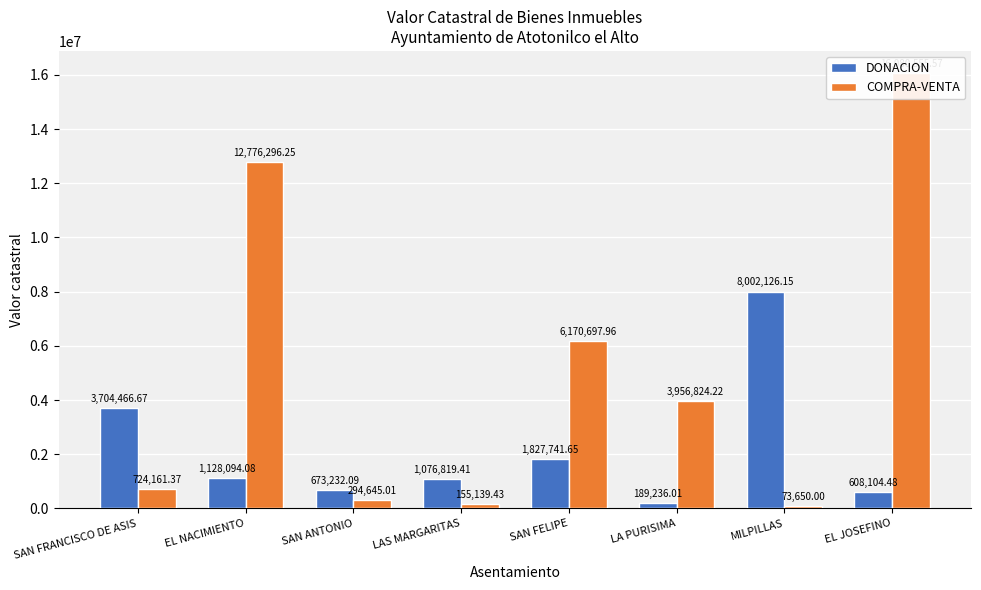

Reading left to right, extract all data points from this chart.

DONACION: SAN FRANCISCO DE ASIS=3704466.7	EL NACIMIENTO=1128094.1	SAN ANTONIO=673232.1	LAS MARGARITAS=1076819.4	SAN FELIPE=1827741.6	LA PURISIMA=189236.0	MILPILLAS=8002126.2	EL JOSEFINO=608104.5
COMPRA-VENTA: SAN FRANCISCO DE ASIS=724161.4	EL NACIMIENTO=12776296.2	SAN ANTONIO=294645.0	LAS MARGARITAS=155139.4	SAN FELIPE=6170698.0	LA PURISIMA=3956824.2	MILPILLAS=73650.0	EL JOSEFINO=16080555.6